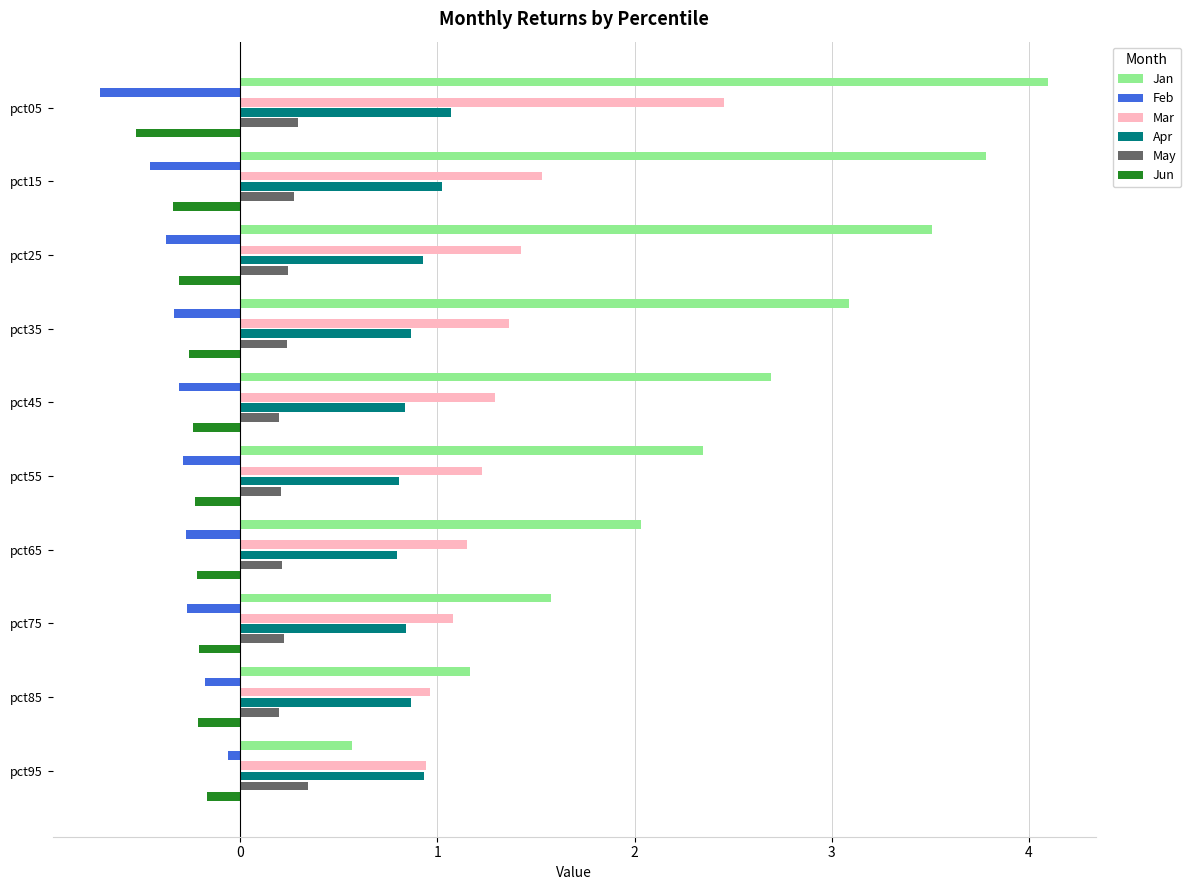

What is the sum of all May values?

2.4